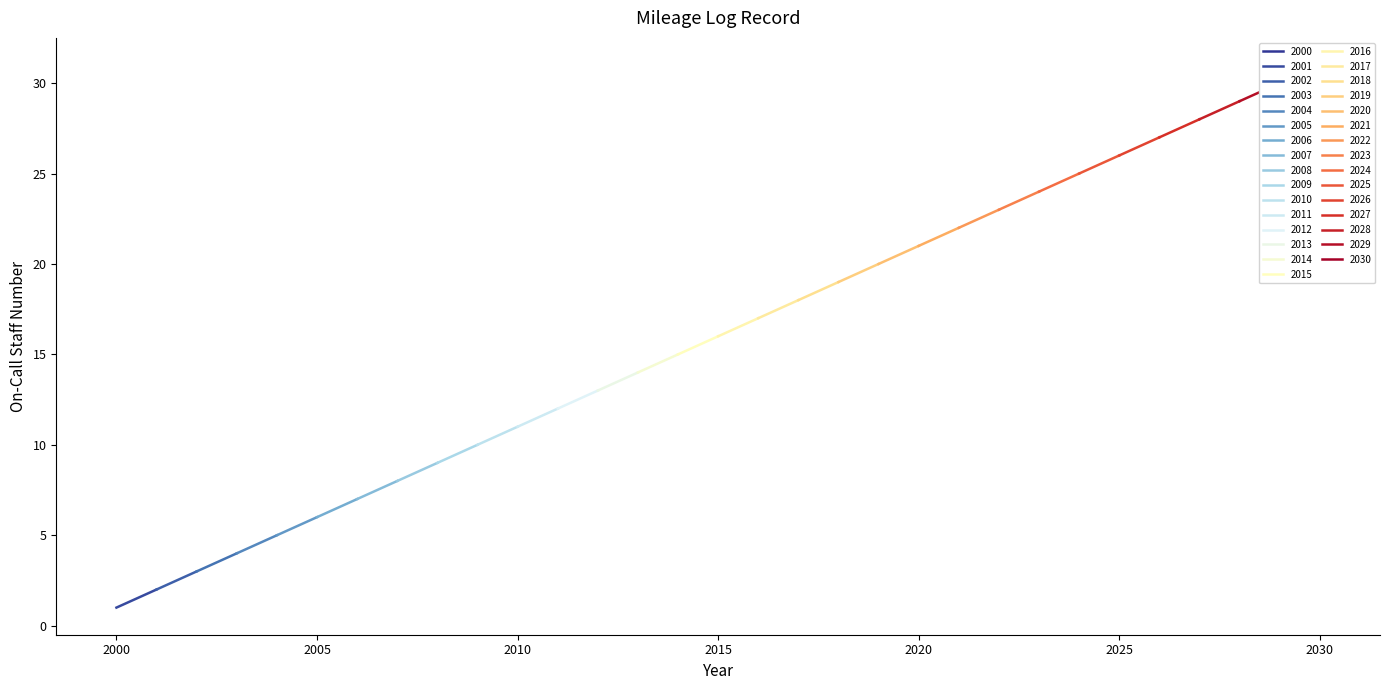

True or false: the data has more than 0 interior local peaks.

False